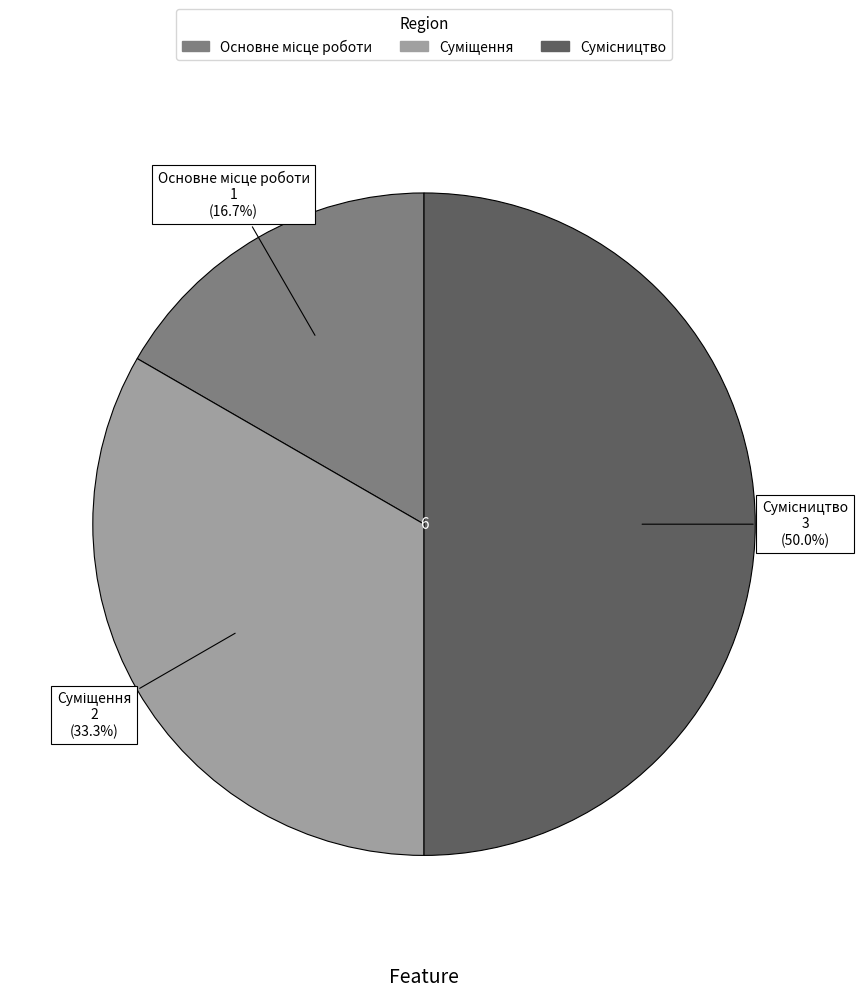

To the nearest percent, what percentage of the pie is Суміщення?

33%